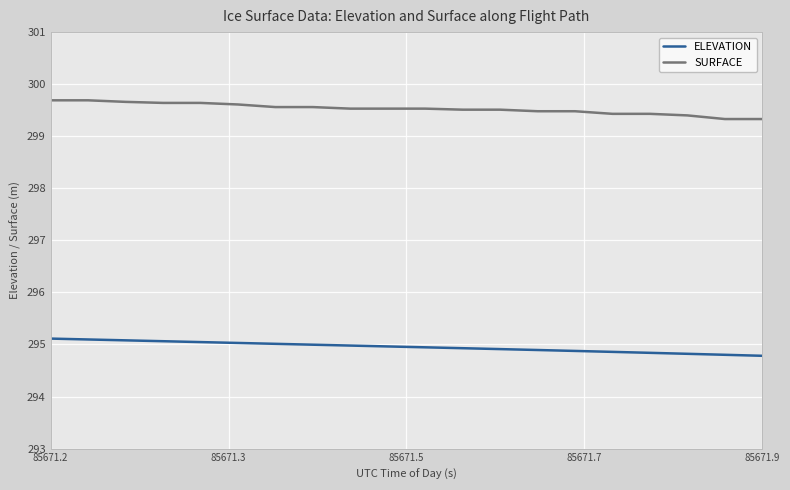

Which series has the widest spread of values?

SURFACE